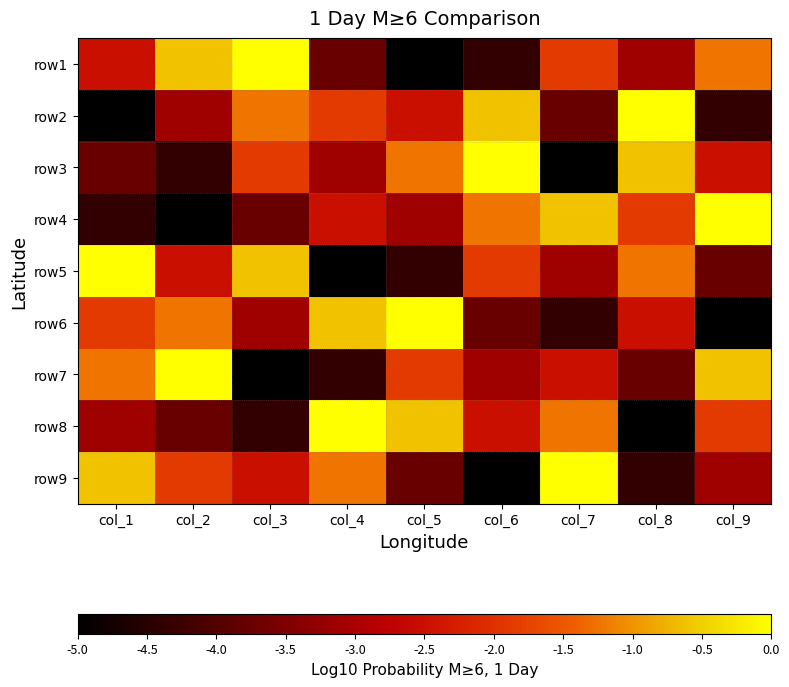

List the series in order of their peak value, highest first.

row1, row2, row3, row4, row5, row6, row7, row8, row9